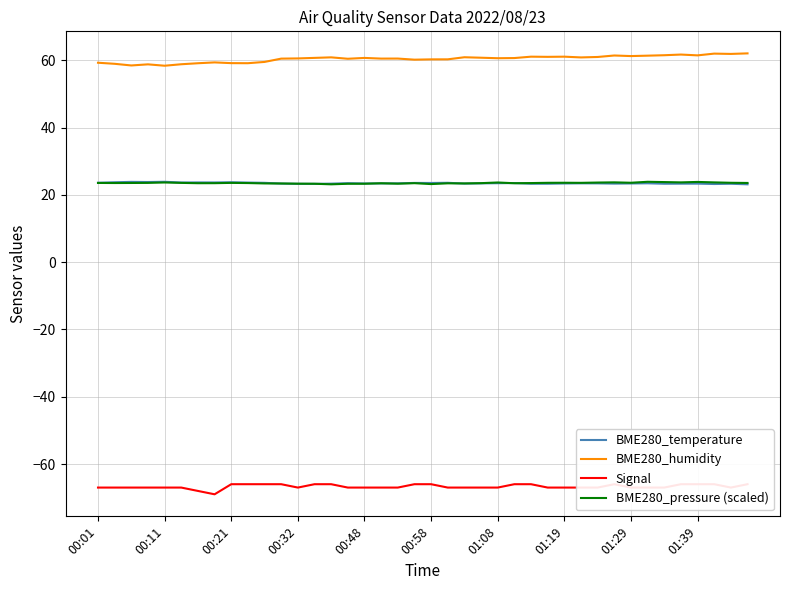

What is the average value of the Signal series?

-66.7